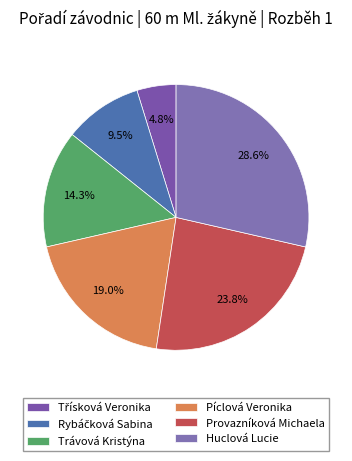

Which has a higher value, Trávová Kristýna or Píclová Veronika?

Píclová Veronika